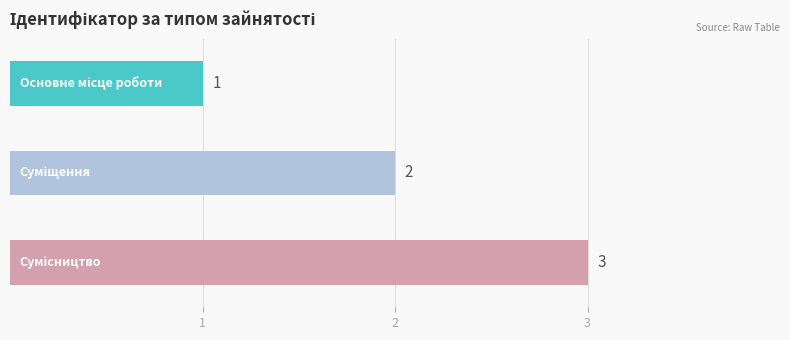

What is the maximum value shown in the chart?

3